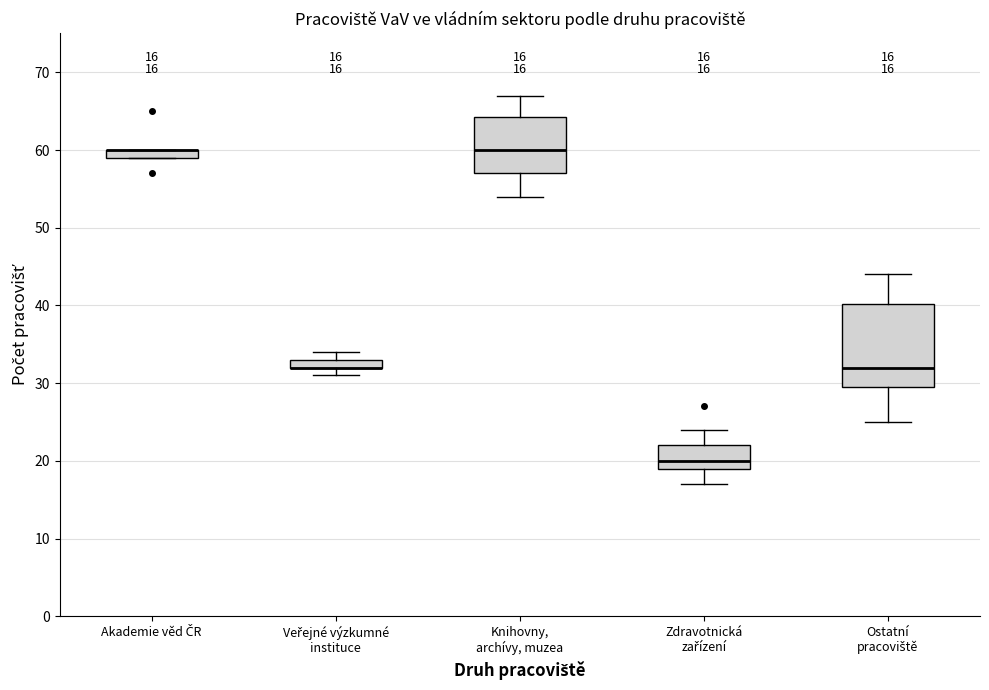

Comparing the boxes themselves (not the whiskers), which one is the tallest?

Ostatní pracoviště